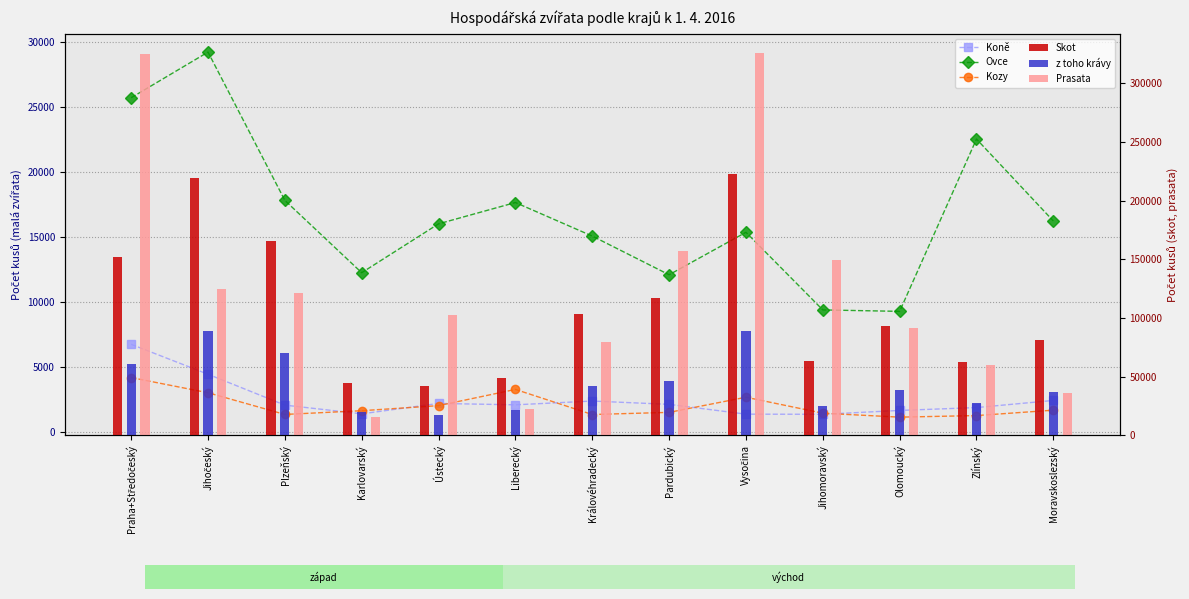

How many values in the Kozy series are below 1638?

6